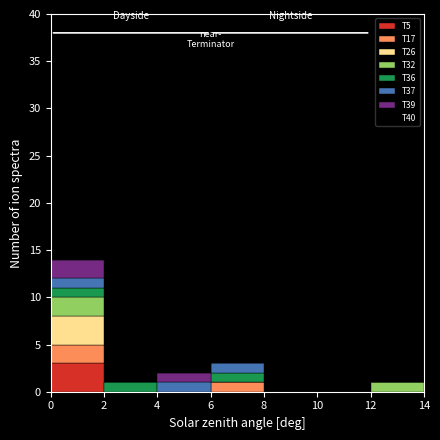

Which range on the x-axis has the tallest stacked bar (by total height)?

0 to 2